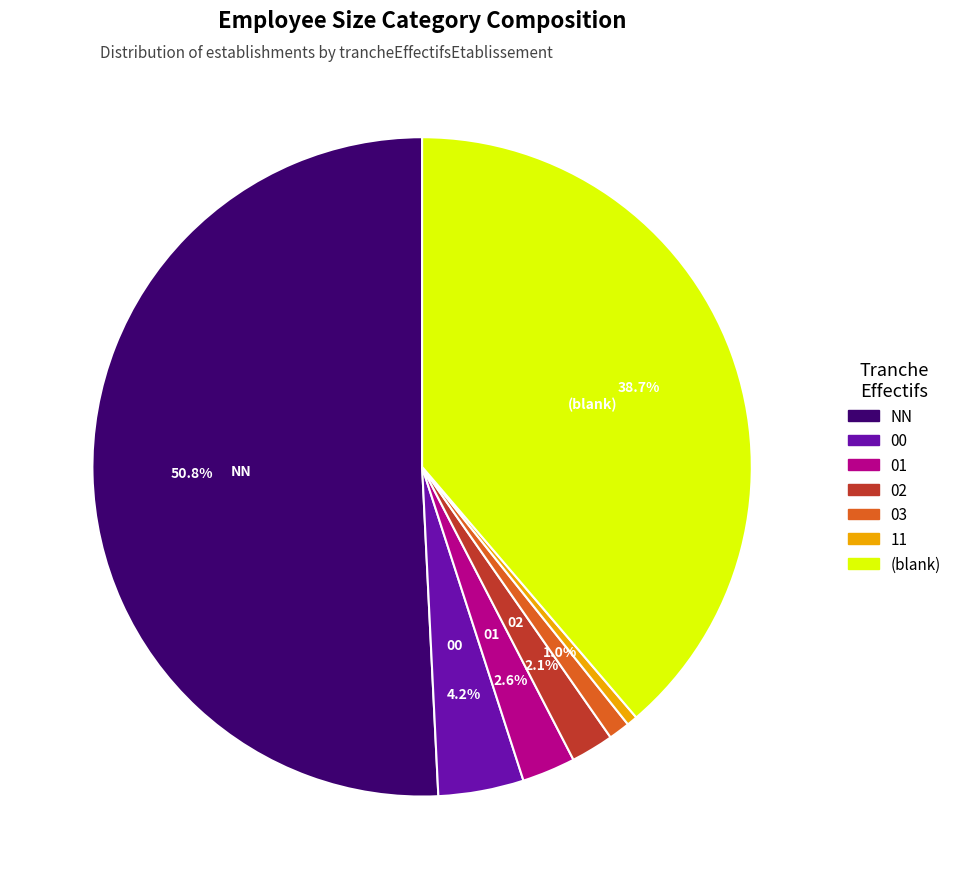

How many slices are in this pie chart?

7